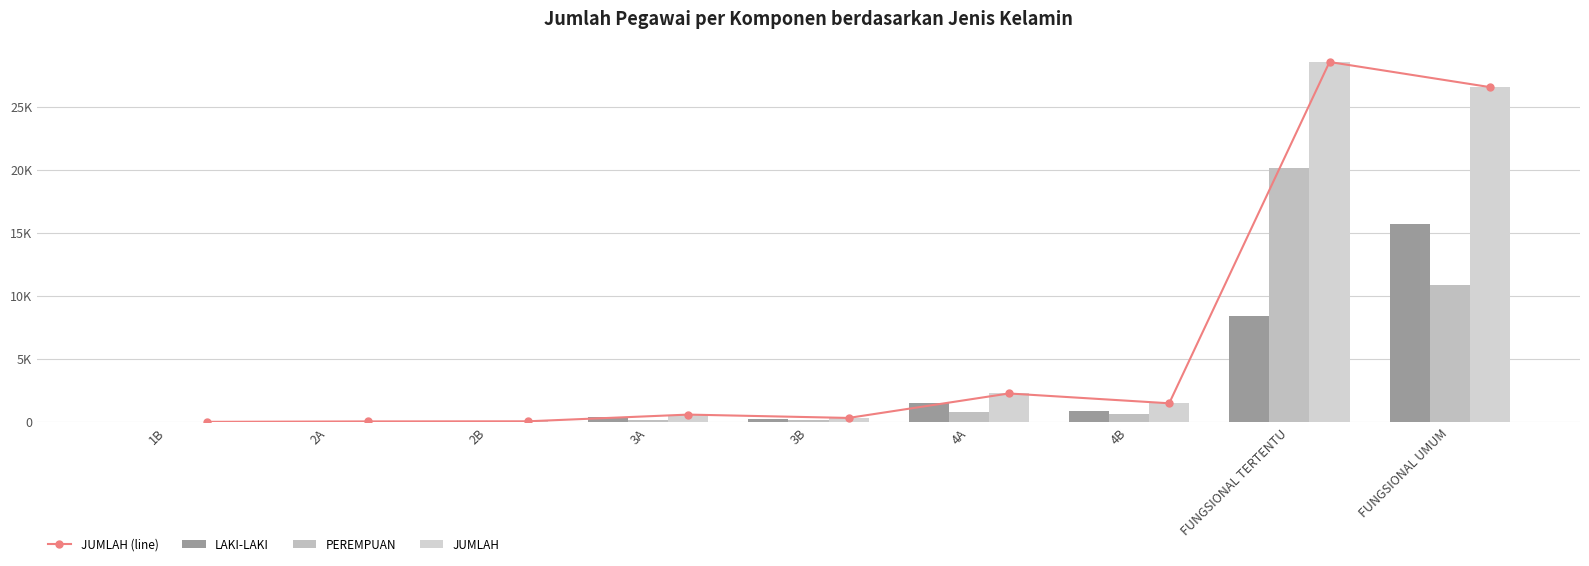

What is the label of the 8th bar from the right?

2A